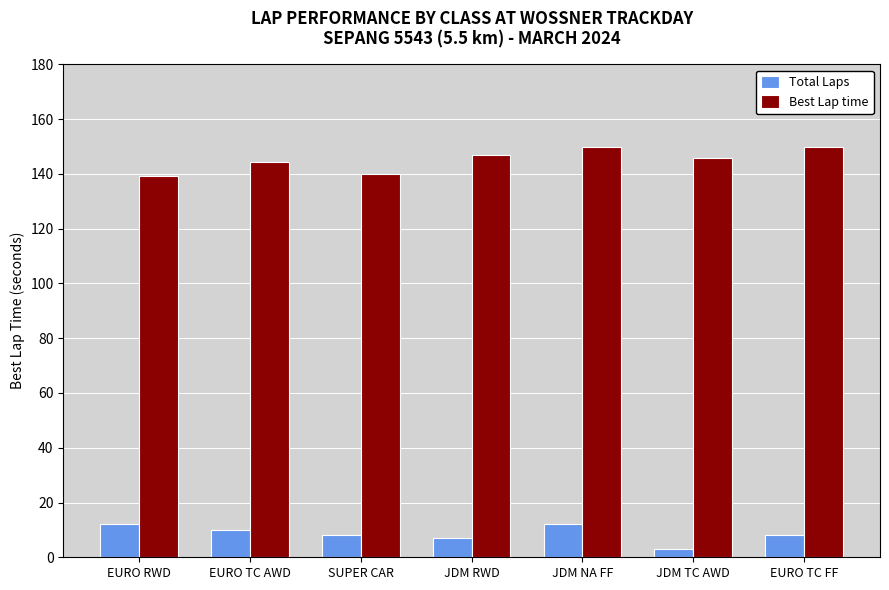

How many series are shown in this chart?

2